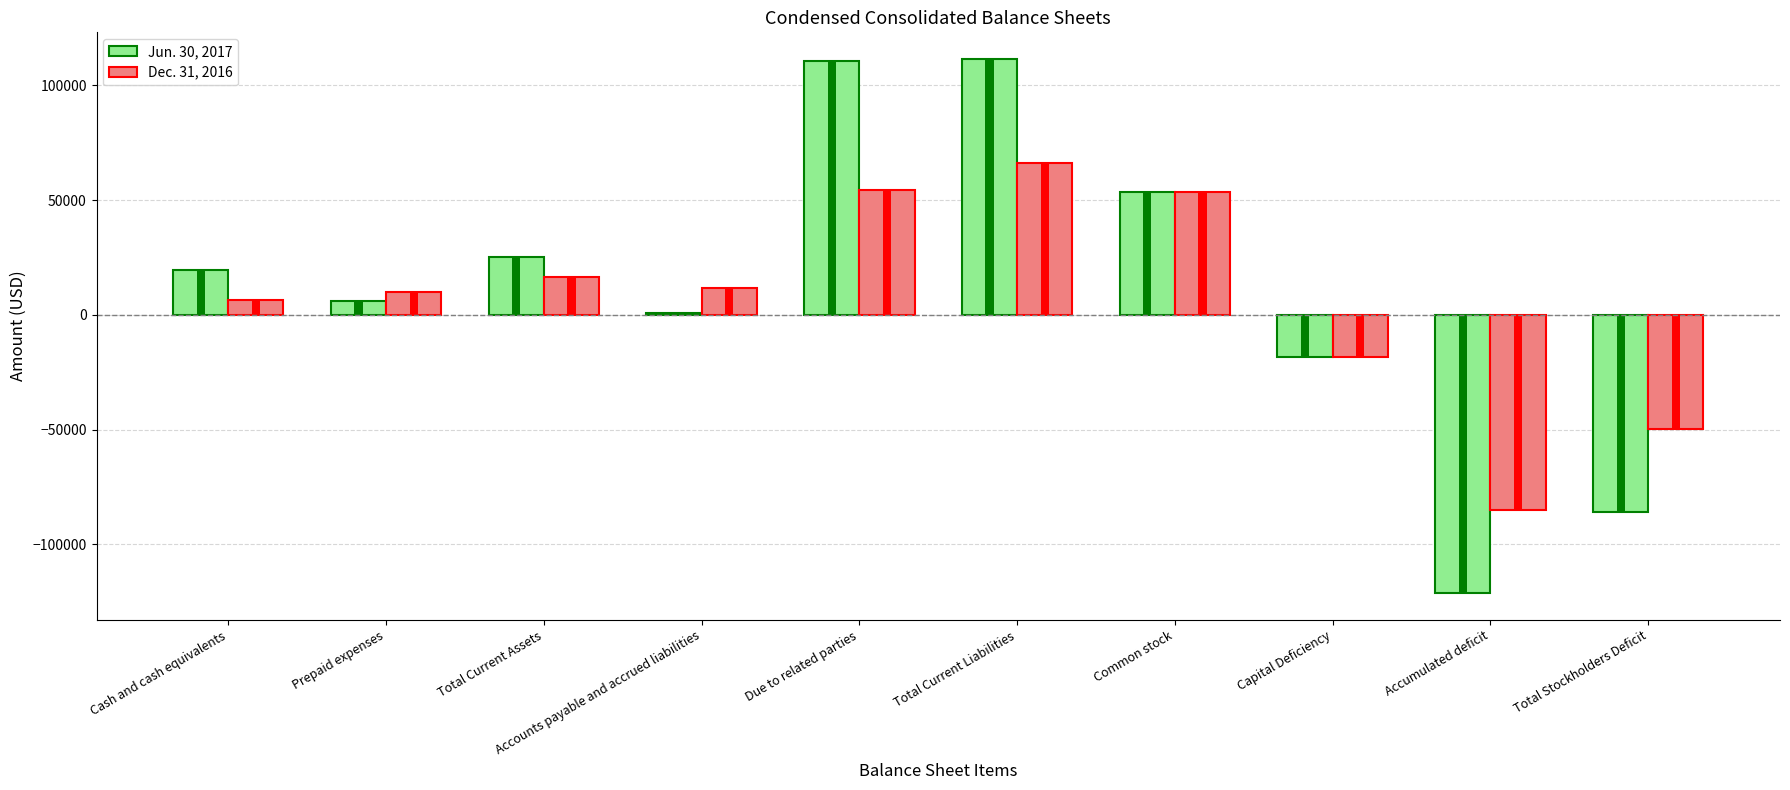

Reading left to right, extract all data points from this chart.

Jun. 30, 2017: Cash and cash equivalents=19547	Prepaid expenses=5833	Total Current Assets=25380	Accounts payable and accrued liabilities=742	Due to related parties=110759	Total Current Liabilities=111501	Common stock=53600	Capital Deficiency=-18400	Accumulated deficit=-121321	Total Stockholders Deficit=-86121
Dec. 31, 2016: Cash and cash equivalents=6427	Prepaid expenses=10000	Total Current Assets=16427	Accounts payable and accrued liabilities=11523	Due to related parties=54601	Total Current Liabilities=66124	Common stock=53600	Capital Deficiency=-18400	Accumulated deficit=-84897	Total Stockholders Deficit=-49697